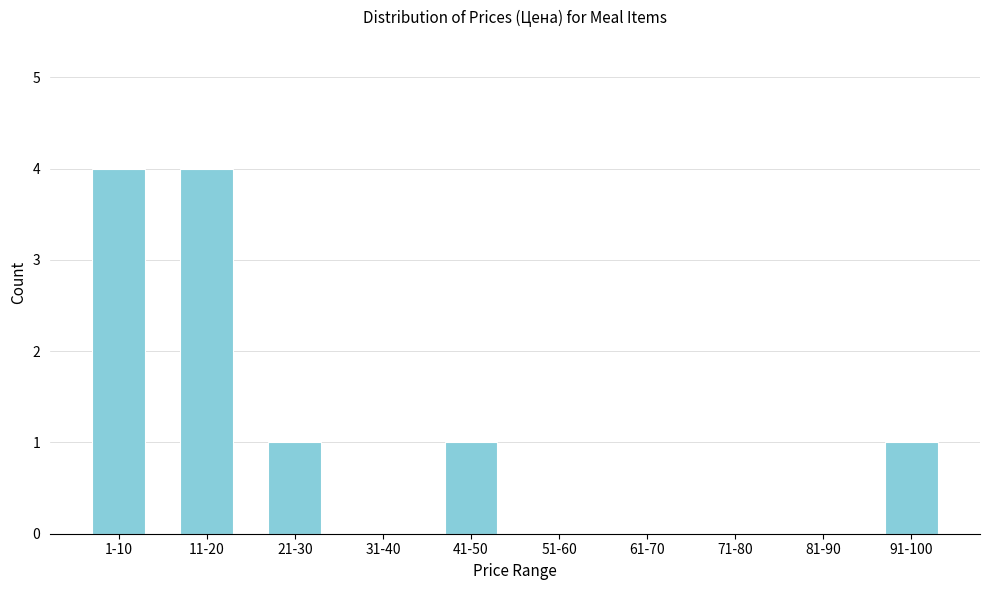

Reading left to right, what are all the values shown in this chart?

1-10=4	11-20=4	21-30=1	31-40=0	41-50=1	51-60=0	61-70=0	71-80=0	81-90=0	91-100=1